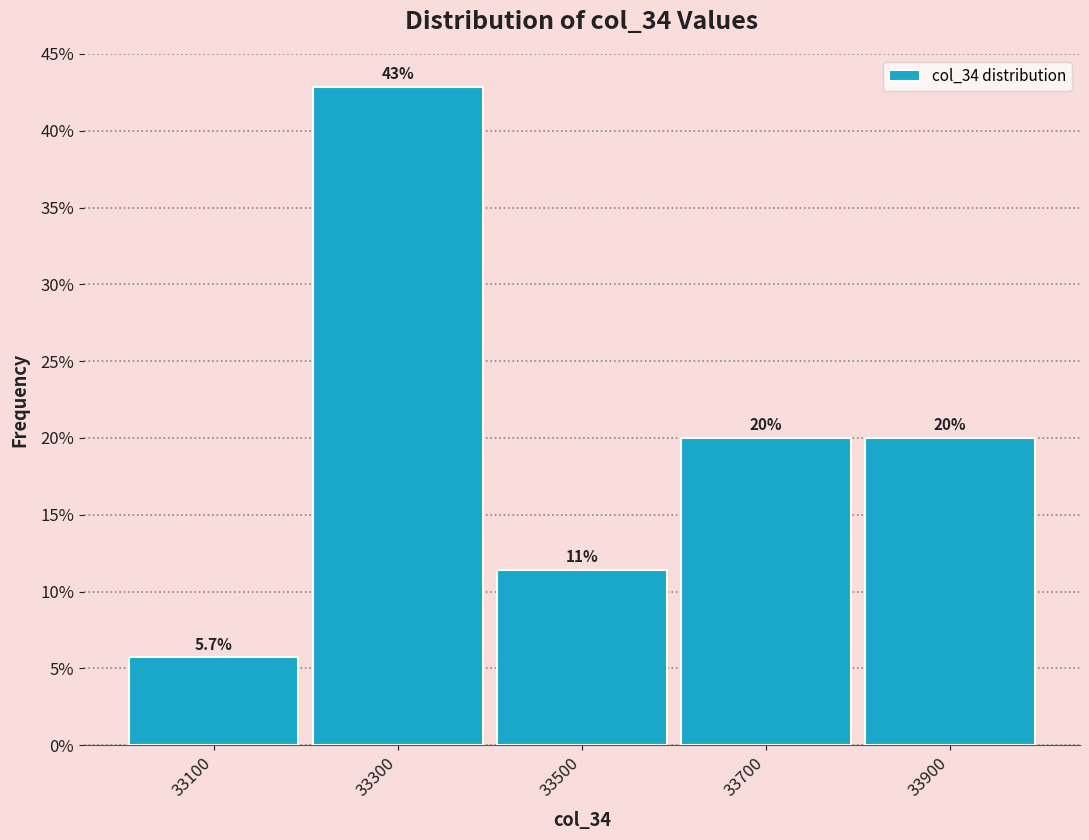

Over which range of the x-axis is the bar tallest?

33200 to 33400